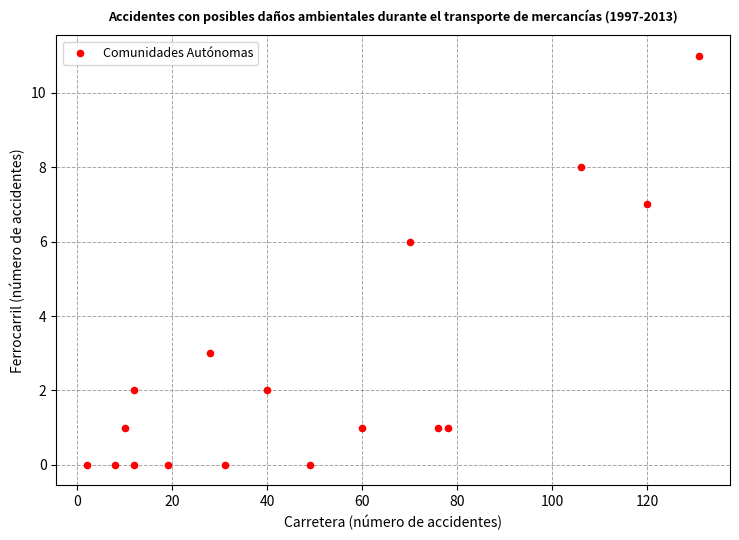

What is the range of Y values (max minus min)?

11